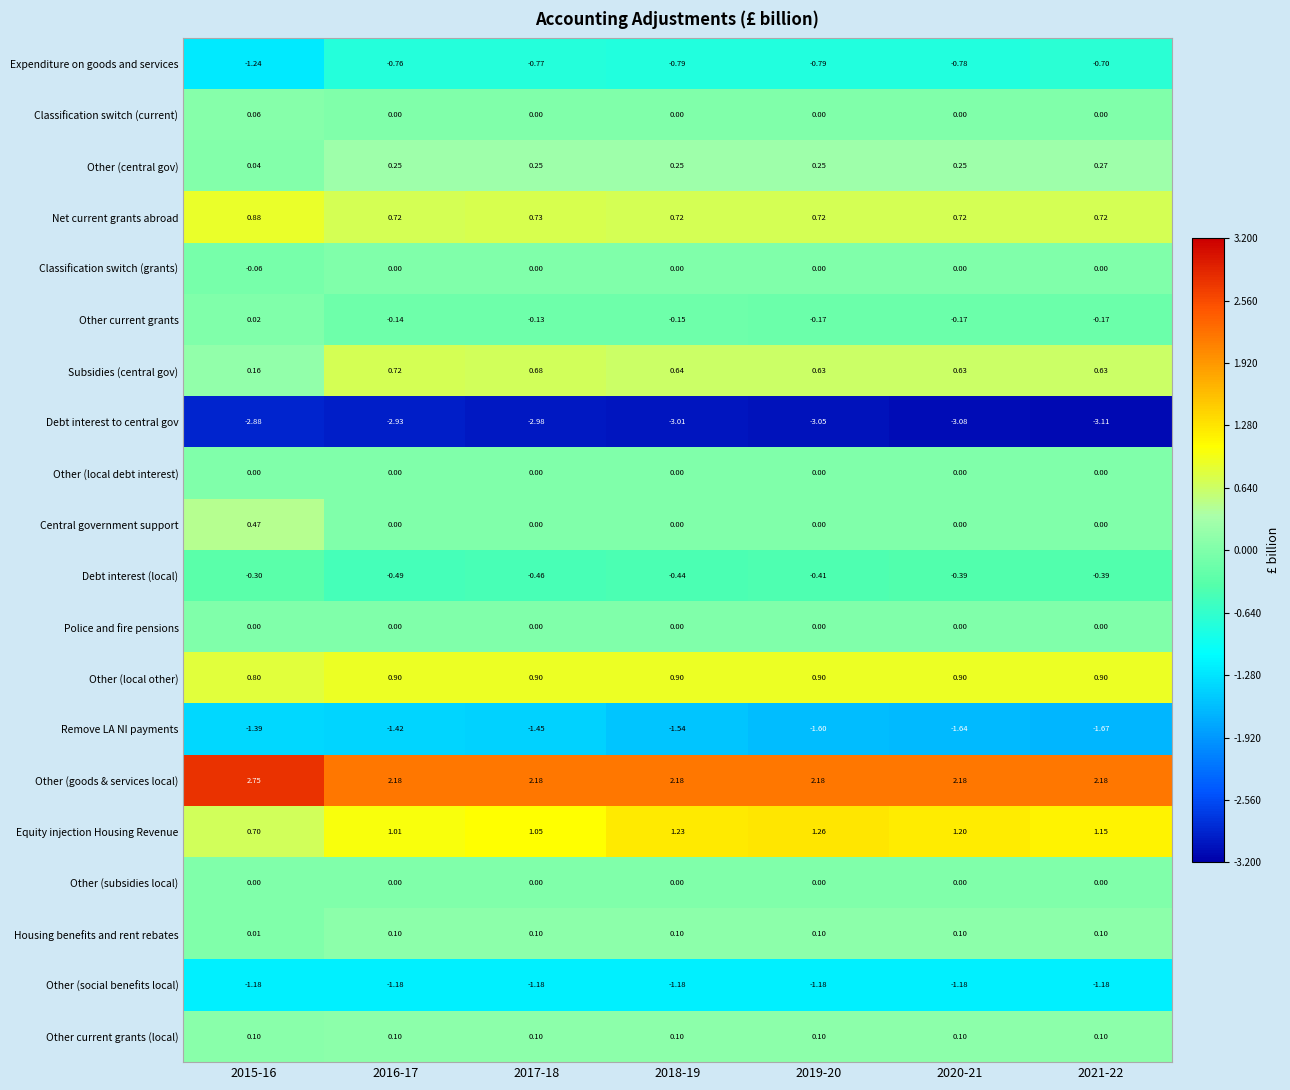

Which series changed the most between 2015-16 and 2020-21?

Other (goods & services local)